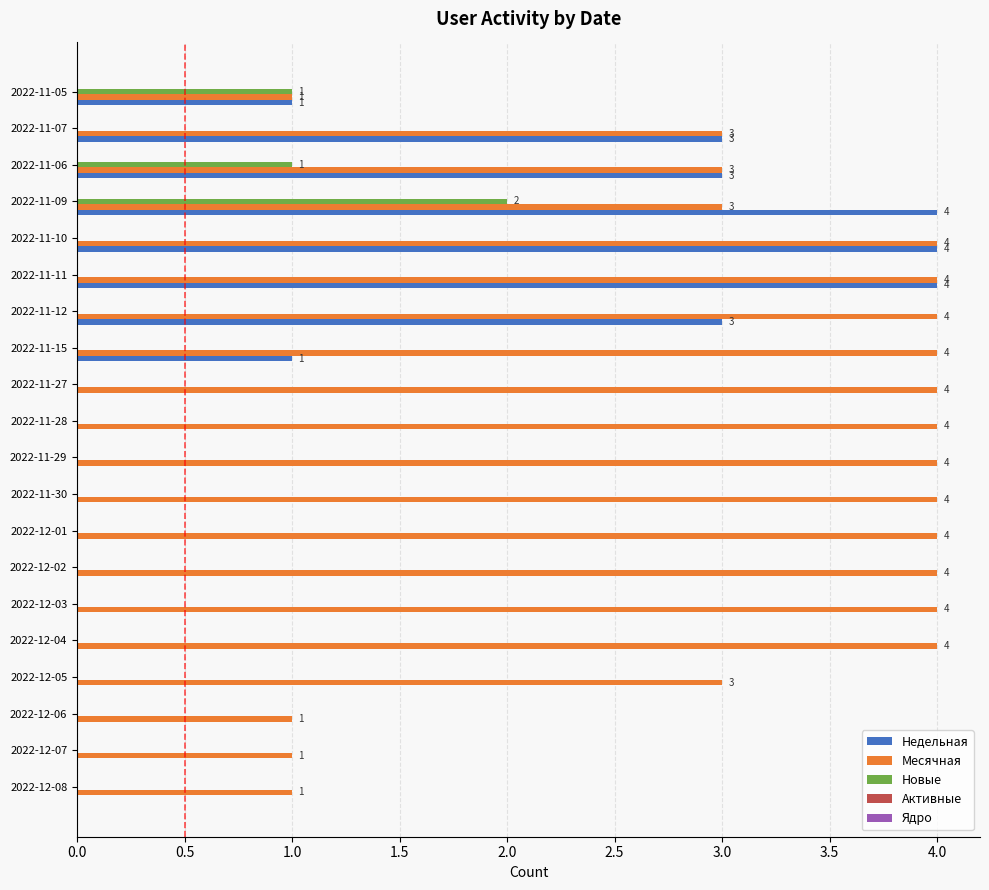

At which category is the sum across all series the highest?

2022-11-09